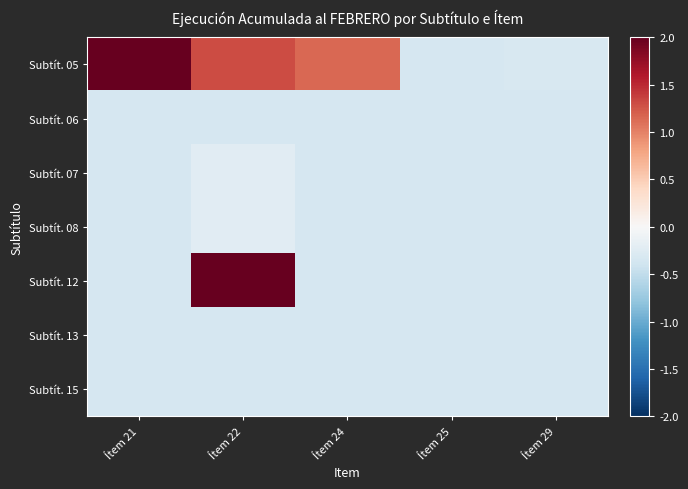

List the series in order of their peak value, highest first.

Subtít. 05, Subtít. 12, Subtít. 07, Subtít. 08, Subtít. 06, Subtít. 13, Subtít. 15